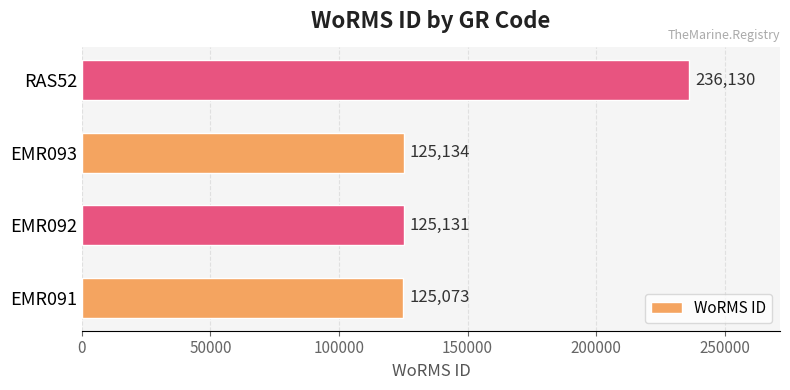

Is it true that the value at EMR092 is 83521?

False